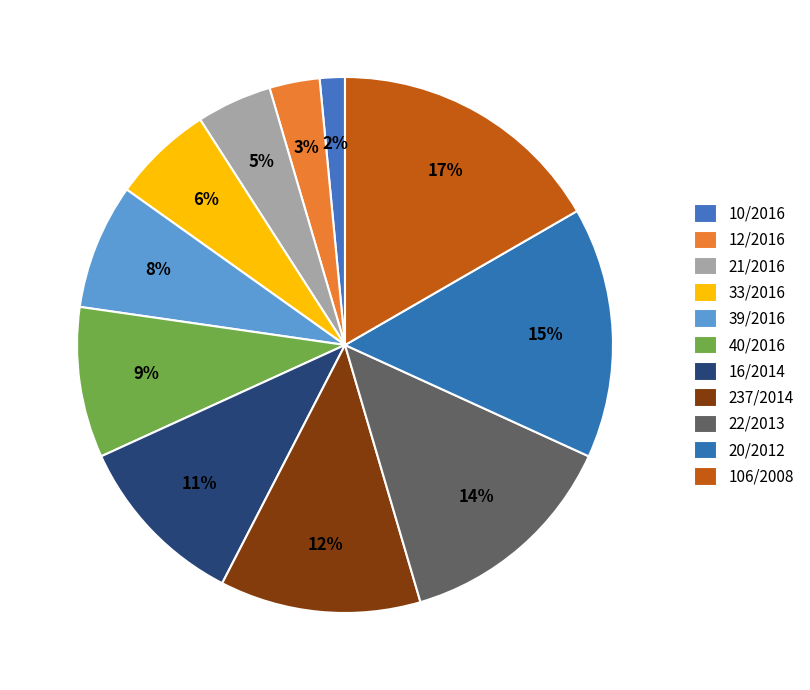

Which category has the smallest portion of the pie?

10/2016